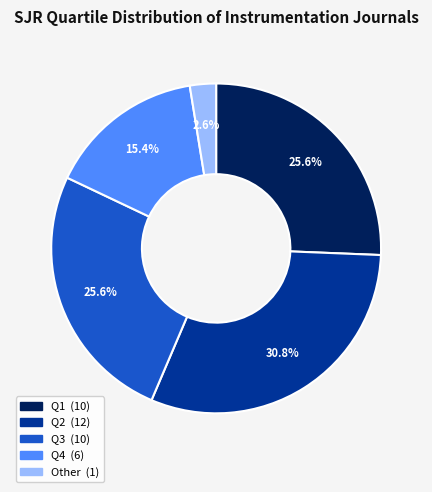

Combined, what portion of the pie is Q3 and Q4?

41.0%